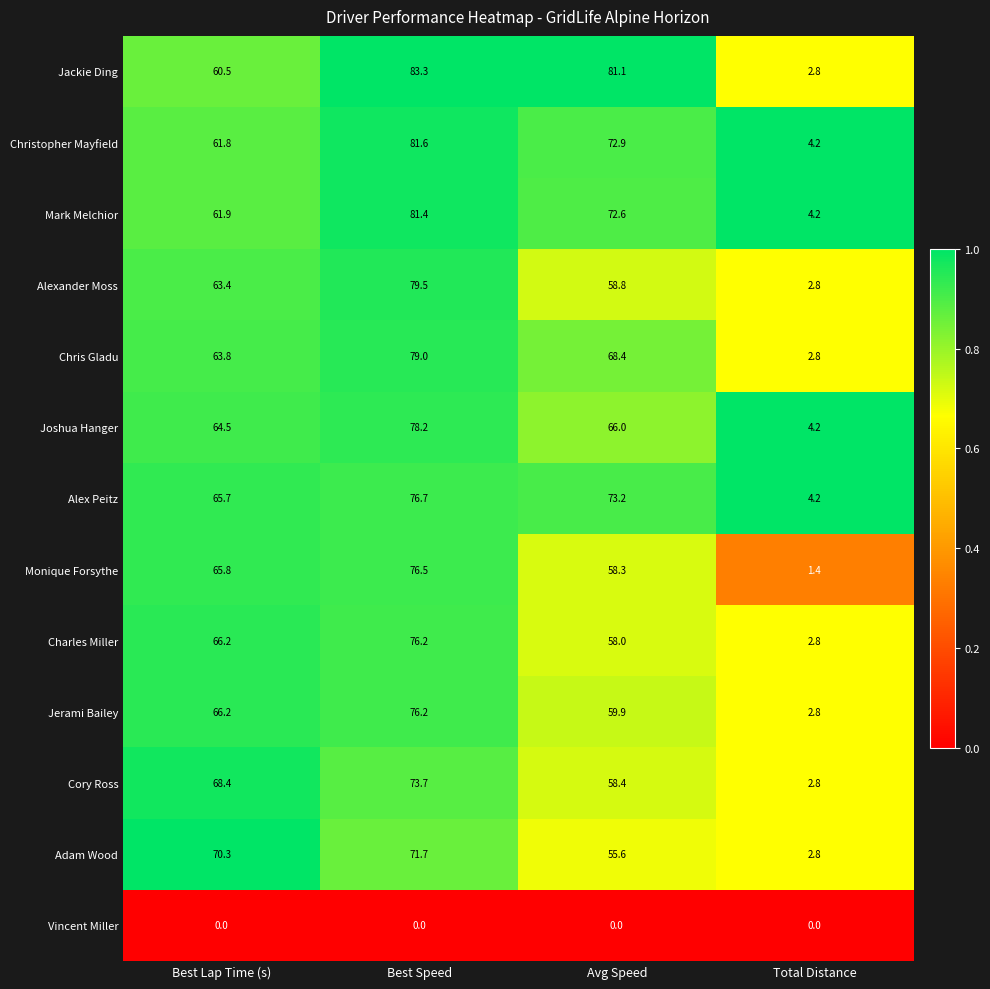

Is it true that Alexander Moss equals 93.6 at Best Lap Time (s)?

False